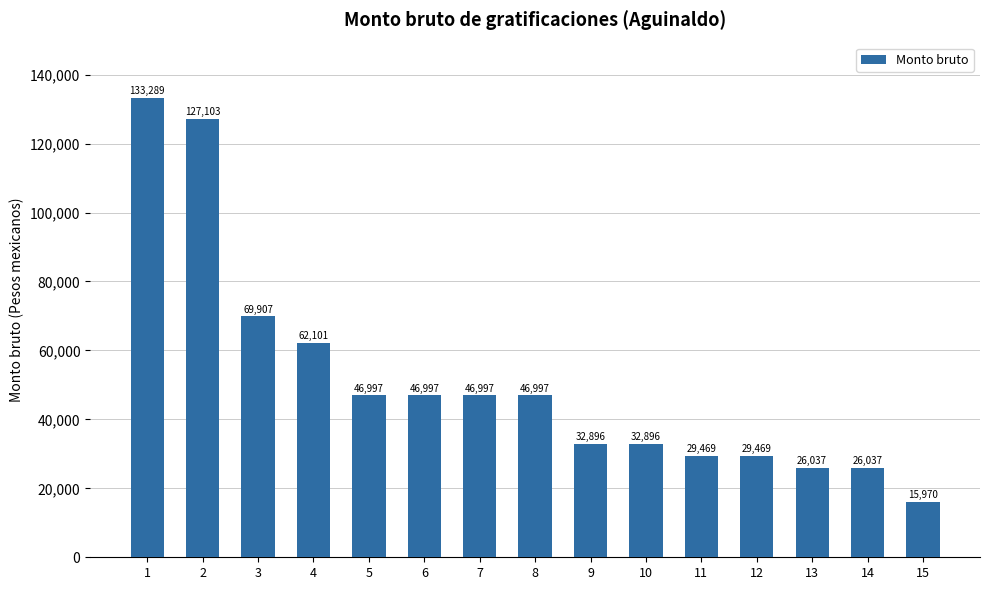

At which label is the value closest to 74629?

3